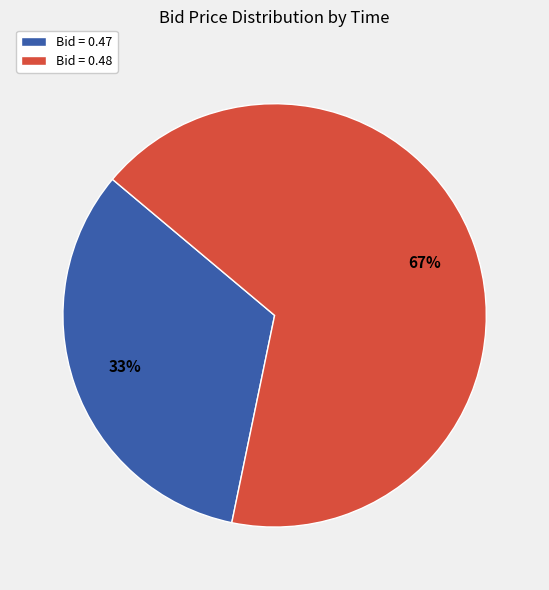

To the nearest percent, what percentage of the pie is Bid = 0.47?

33%